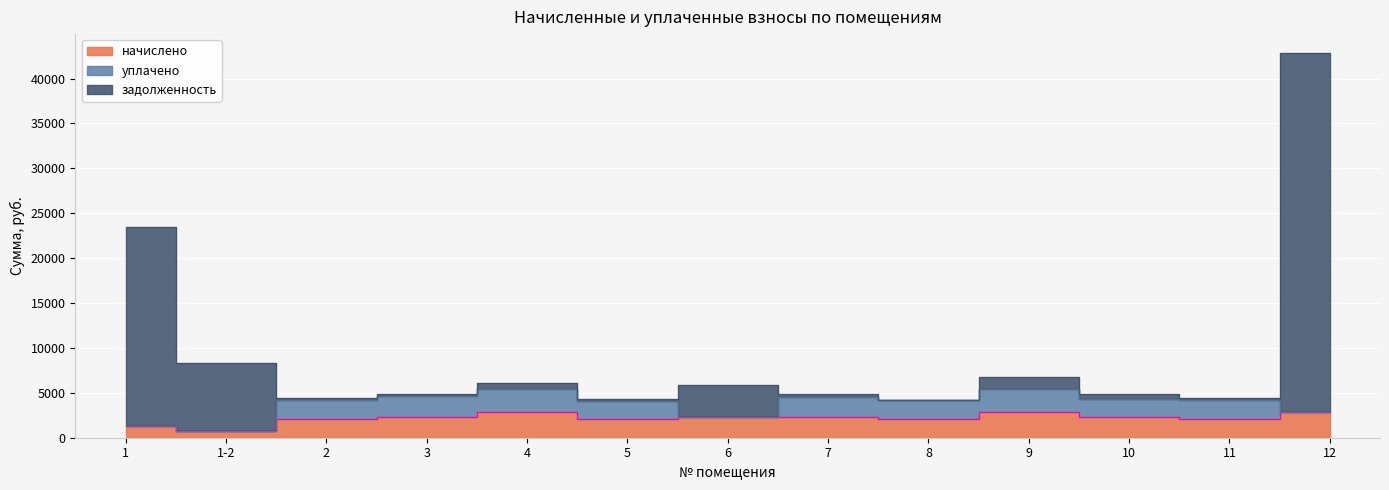

The value of начислено at 6 is 2327.8. True or false?

True